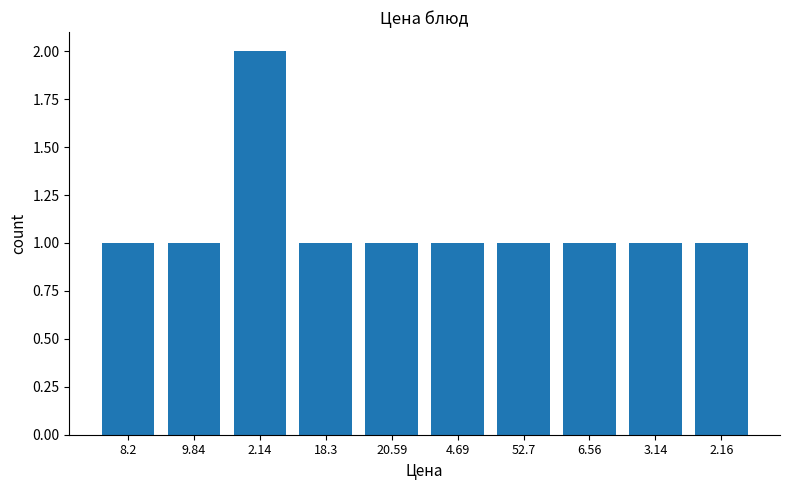

Reading right to left, what are all the values shown in this chart?

2.16=1	3.14=1	6.56=1	52.7=1	4.69=1	20.59=1	18.3=1	2.14=2	9.84=1	8.2=1